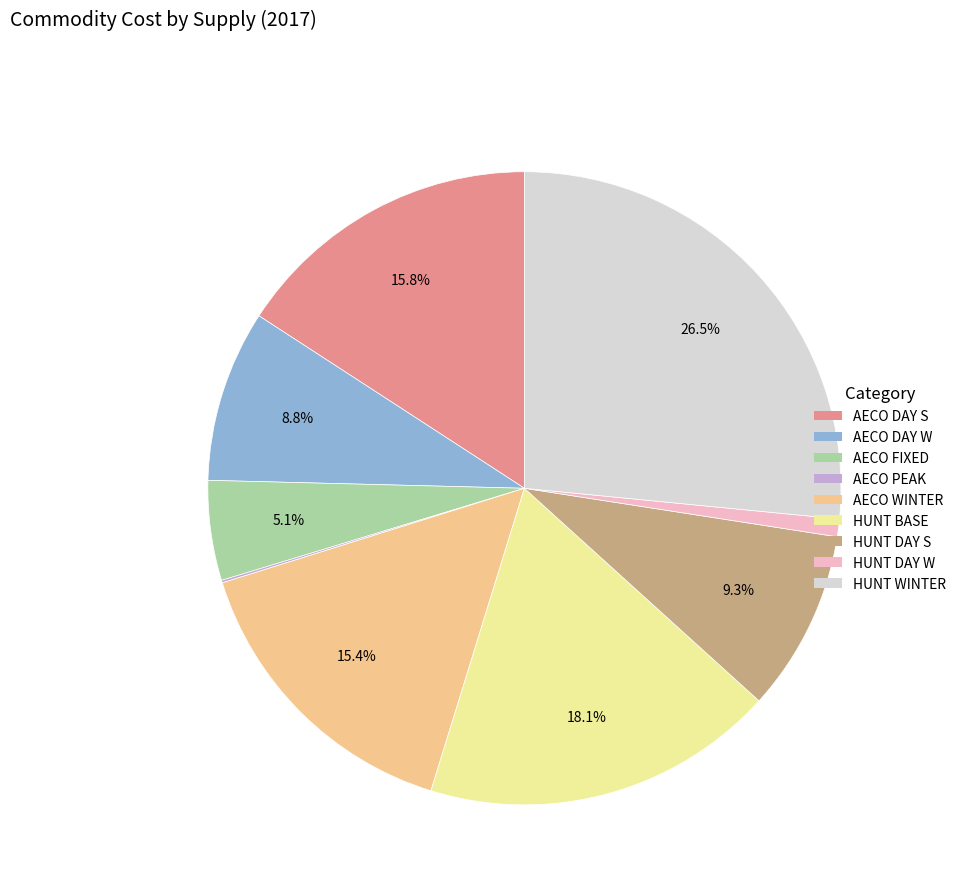

Combined, what portion of the pie is AECO DAY S and AECO DAY W?

24.6%